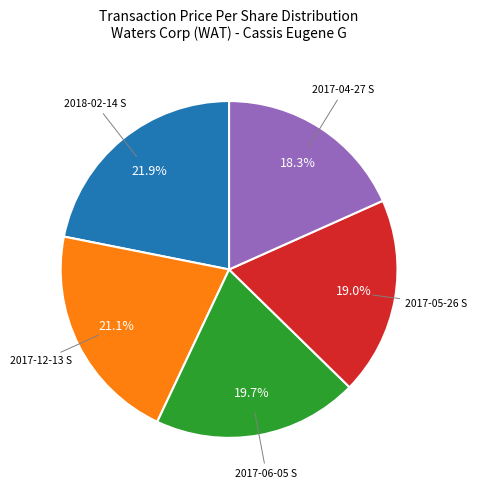

Does any single category account for the majority?

No